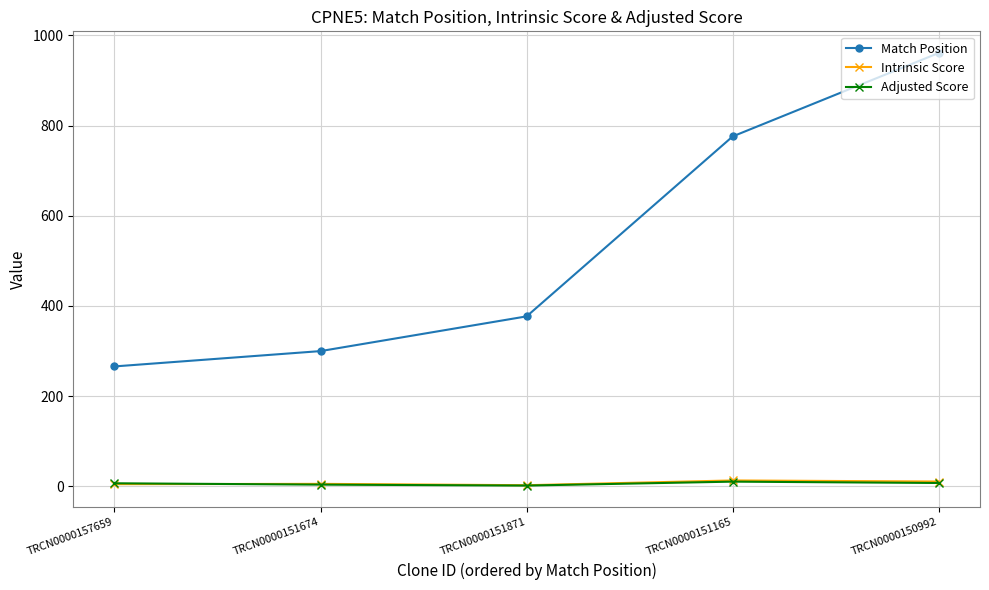

Count the number of categories in the chart.

5